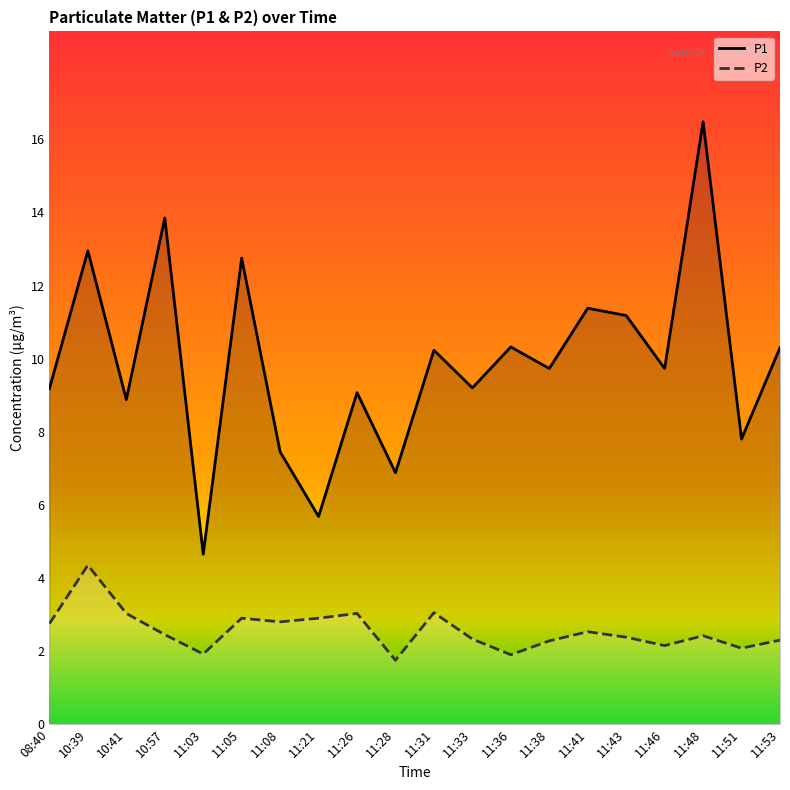

Does the chart display data point markers on the line(s)?

No